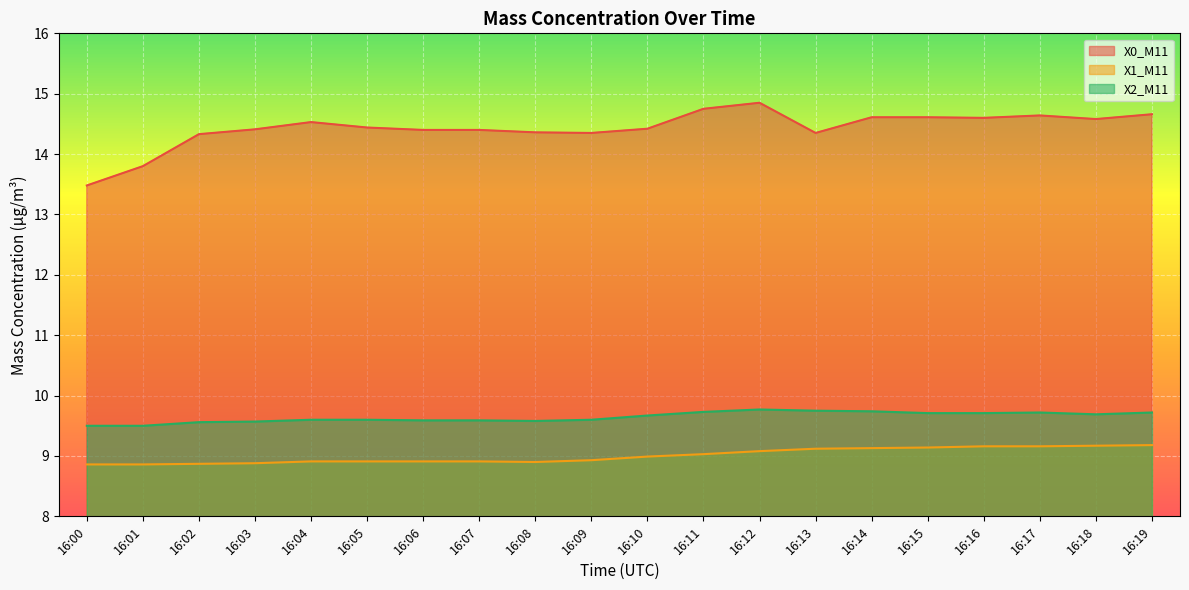

How many interior local peaks does the X2_M11 series have?

2